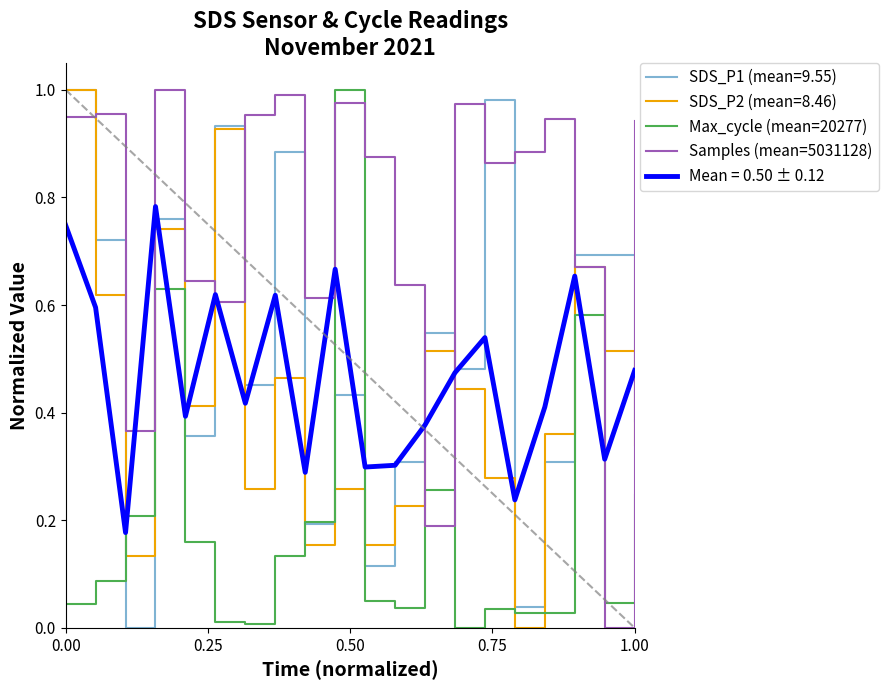

What are all the series names shown in the legend?

SDS_P1 (mean=9.55), SDS_P2 (mean=8.46), Max_cycle (mean=20277), Samples (mean=5031128), Mean = 0.50 ± 0.12